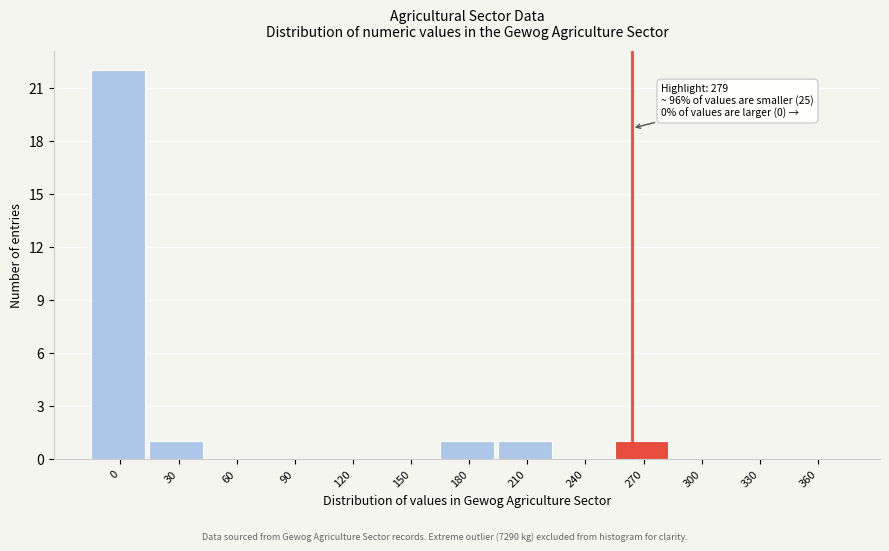

Reading left to right, what are all the values shown in this chart?

0=22	30=1	60=0	90=0	120=0	150=0	180=1	210=1	240=0	270=1	300=0	330=0	360=0